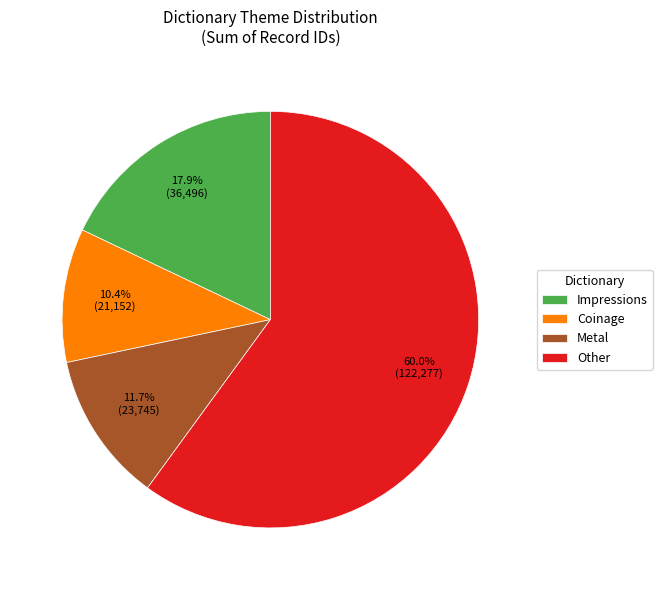

How many segments does this pie chart have?

4